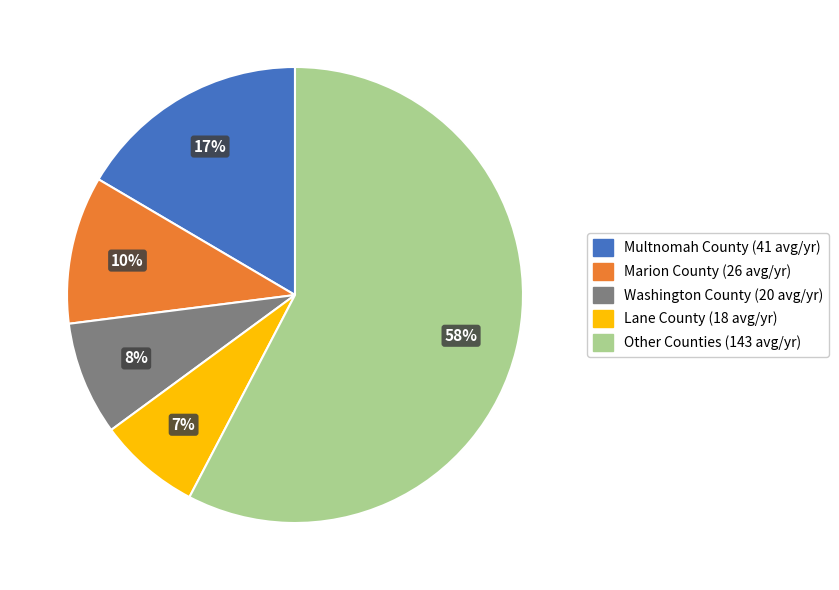

Does any single category account for the majority?

Yes